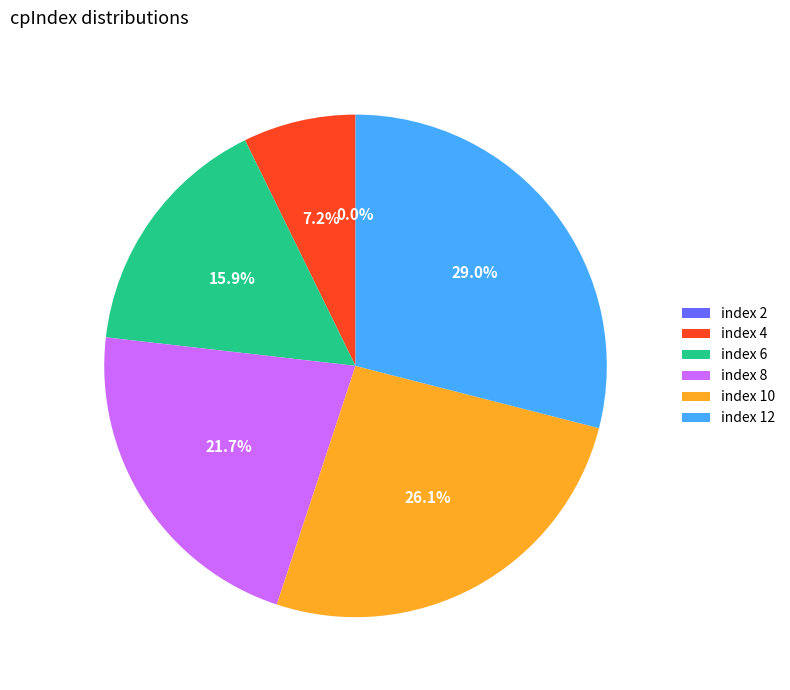

Is the sum of index 10 and index 6 greater than half?

No